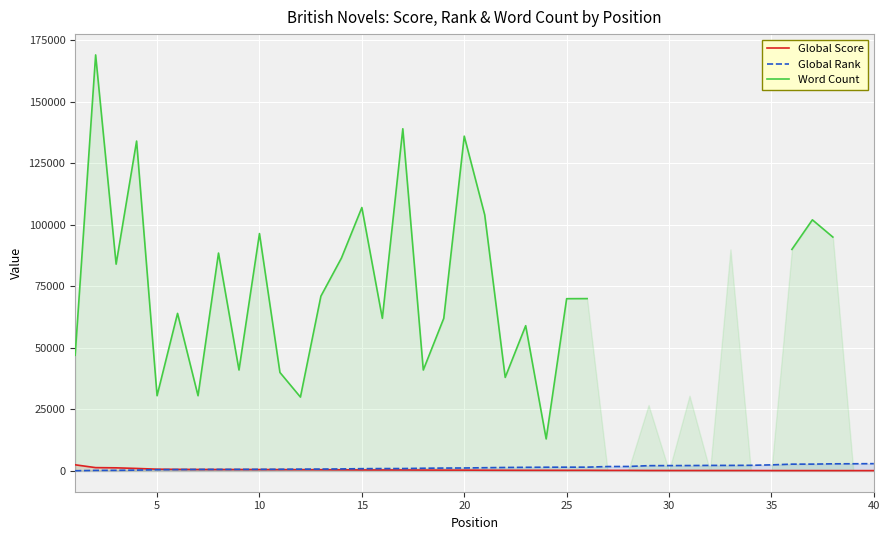

Does the chart display data point markers on the line(s)?

No